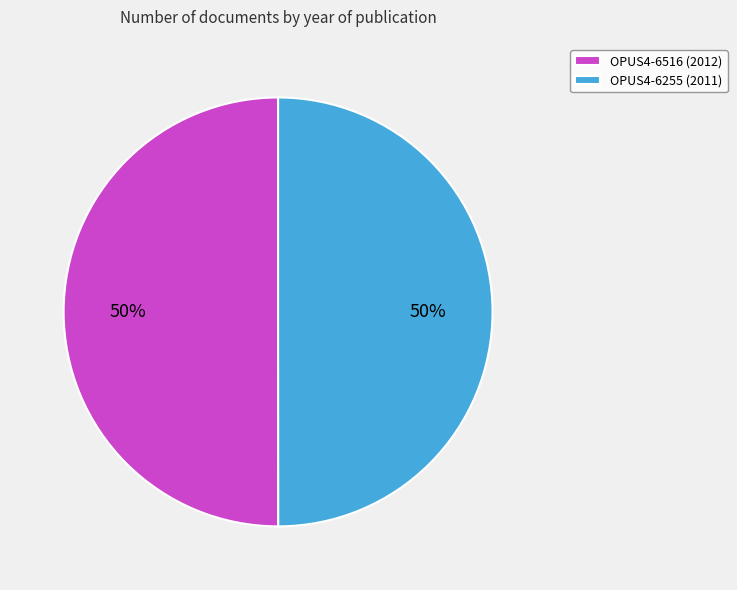

To the nearest percent, what portion does OPUS4-6516 (2012) represent?

50%